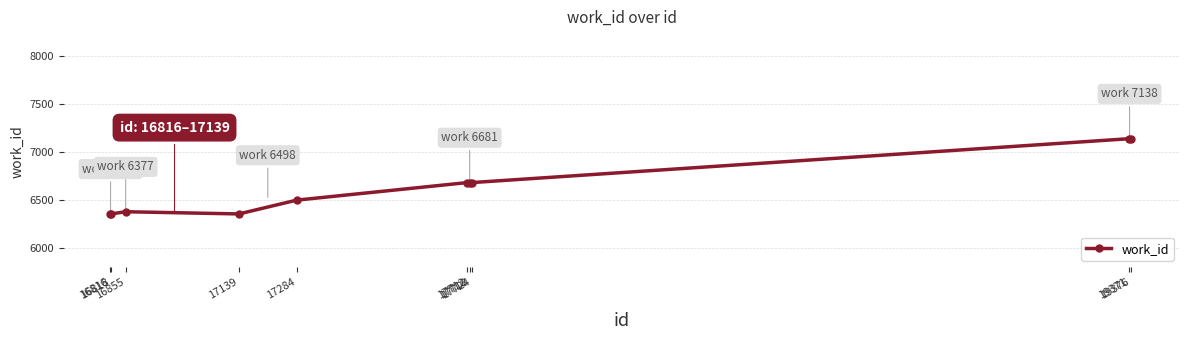

Count the number of categories in the chart.

10